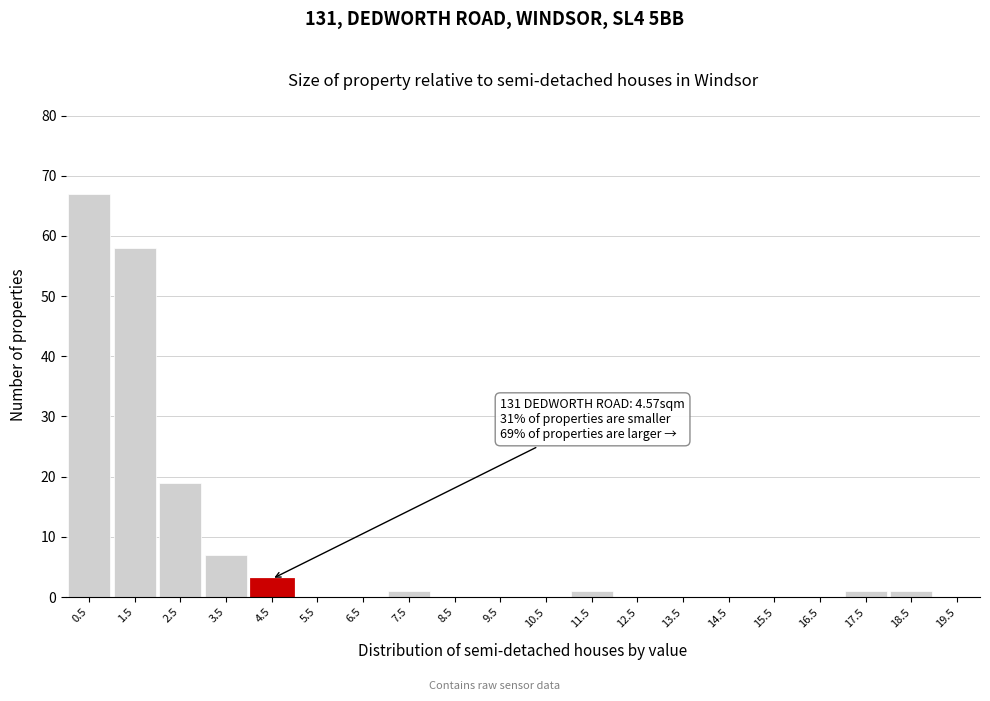

Reading left to right, extract all data points from this chart.

0.5=67	1.5=58	2.5=19	3.5=7	4.5=3	5.5=0	6.5=0	7.5=1	8.5=0	9.5=0	10.5=0	11.5=1	12.5=0	13.5=0	14.5=0	15.5=0	16.5=0	17.5=1	18.5=1	19.5=0